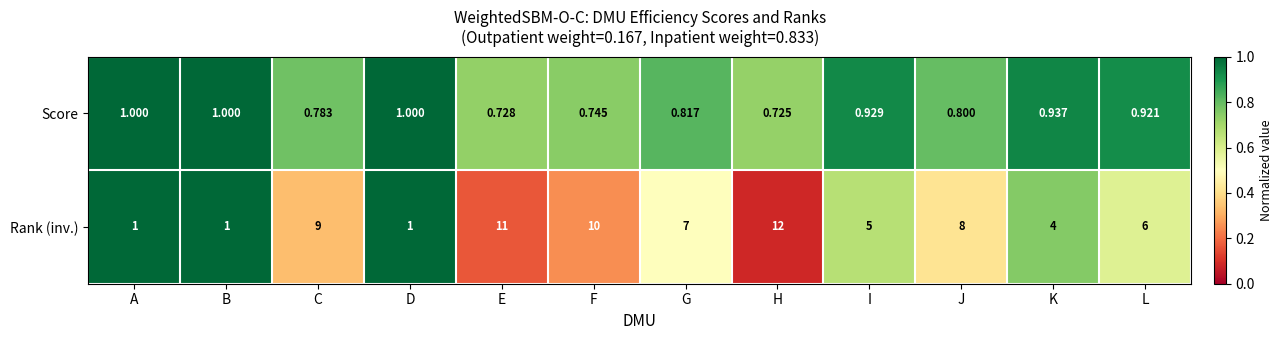

List the series in order of their overall mean, lowest first.

Score, Rank (inv.)